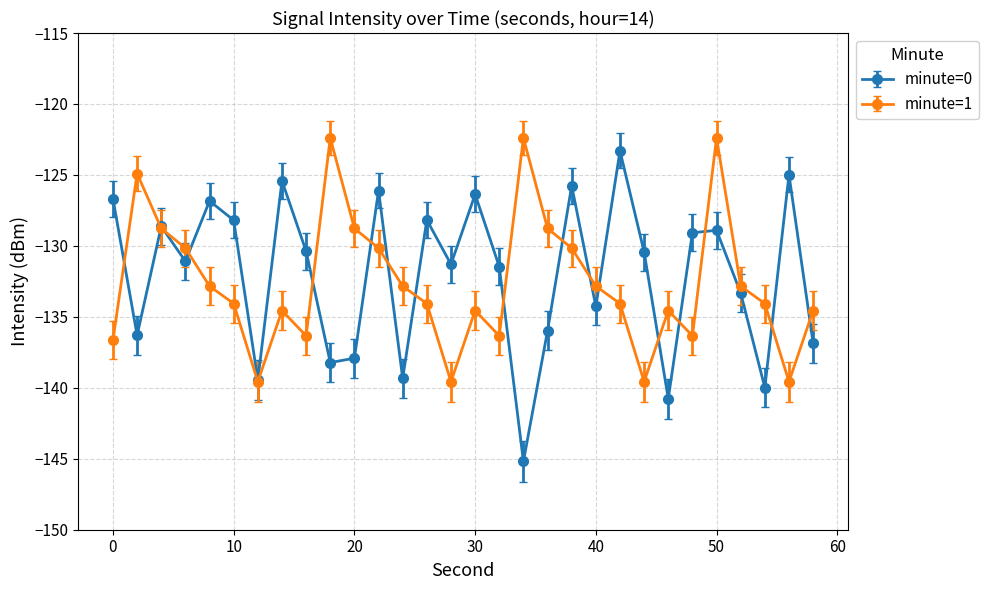

Which series has the widest spread of values?

minute=0